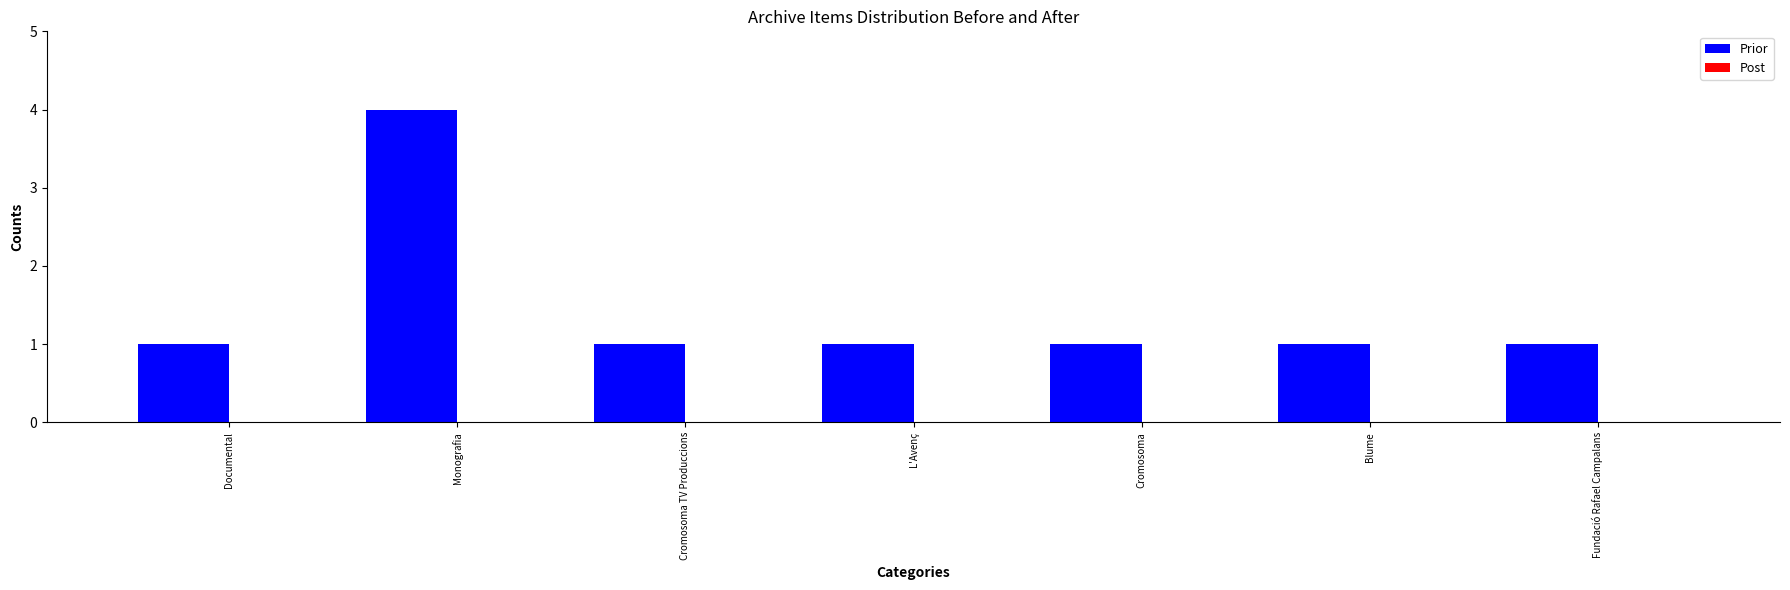

How many bars are there in total?

7